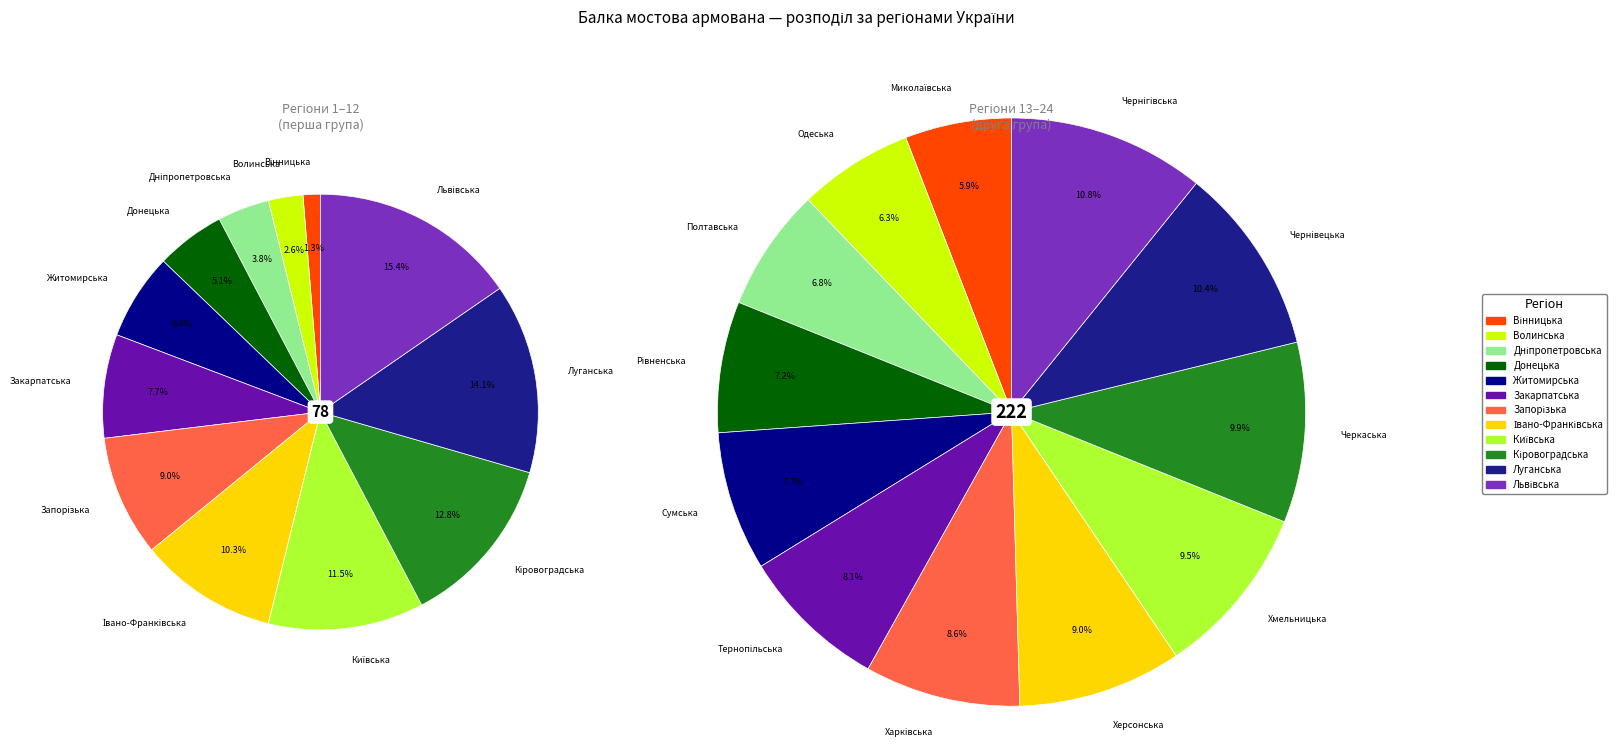

What is the change in value from Волинська to Закарпатська?

+4